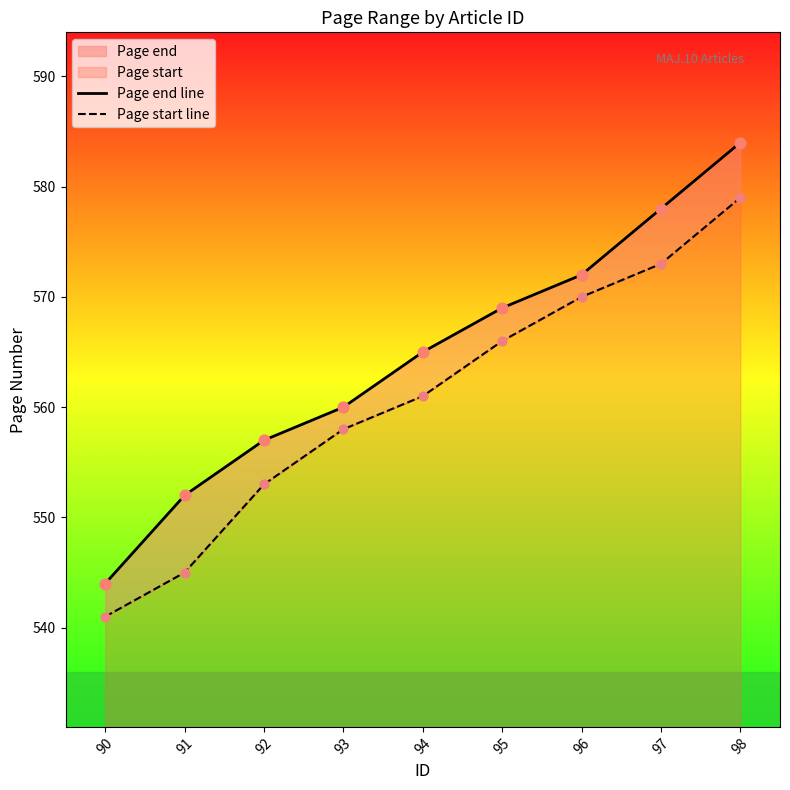

At how many categories does at least one series exceed 581?

1